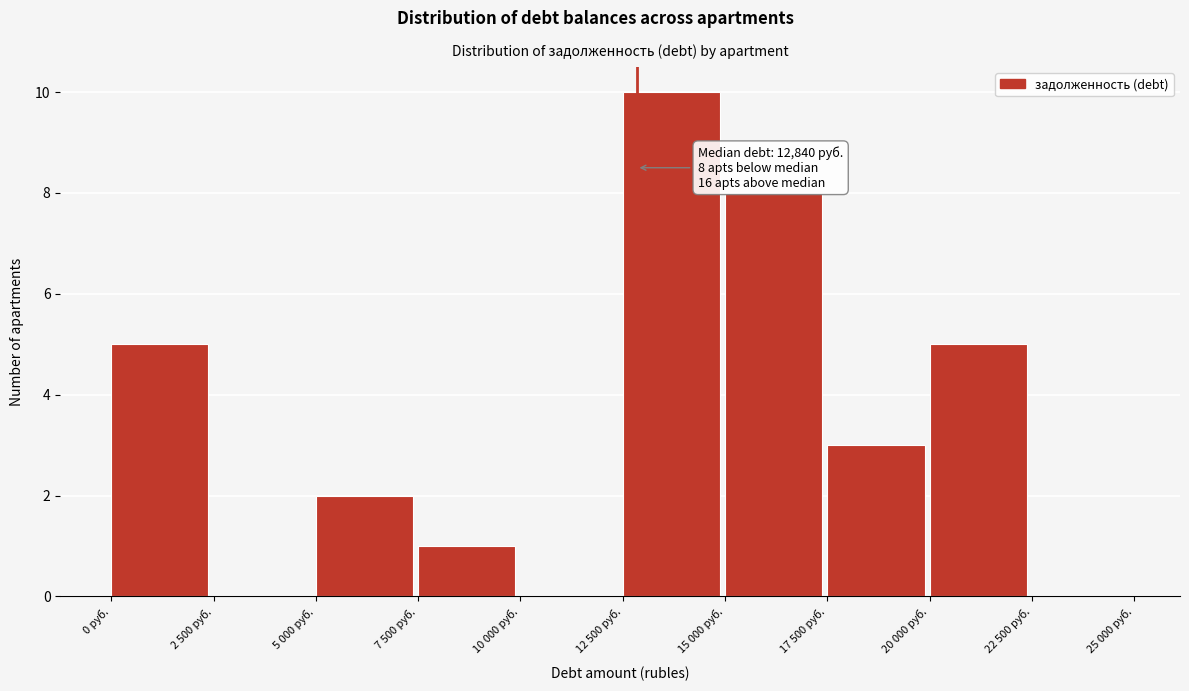

Reading left to right, list all the values displayed in this chart.

0 руб.=5	2 500 руб.=0	5 000 руб.=2	7 500 руб.=1	10 000 руб.=0	12 500 руб.=10	15 000 руб.=8	17 500 руб.=3	20 000 руб.=5	22 500 руб.=0